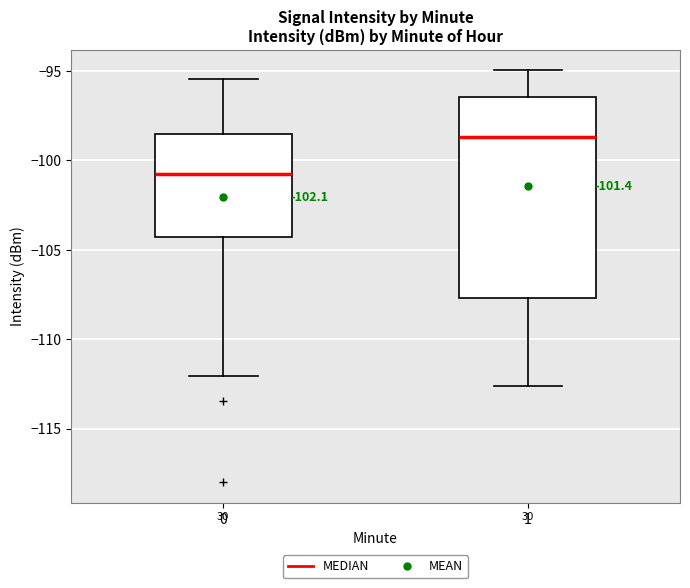

Which box has the highest median line?

1